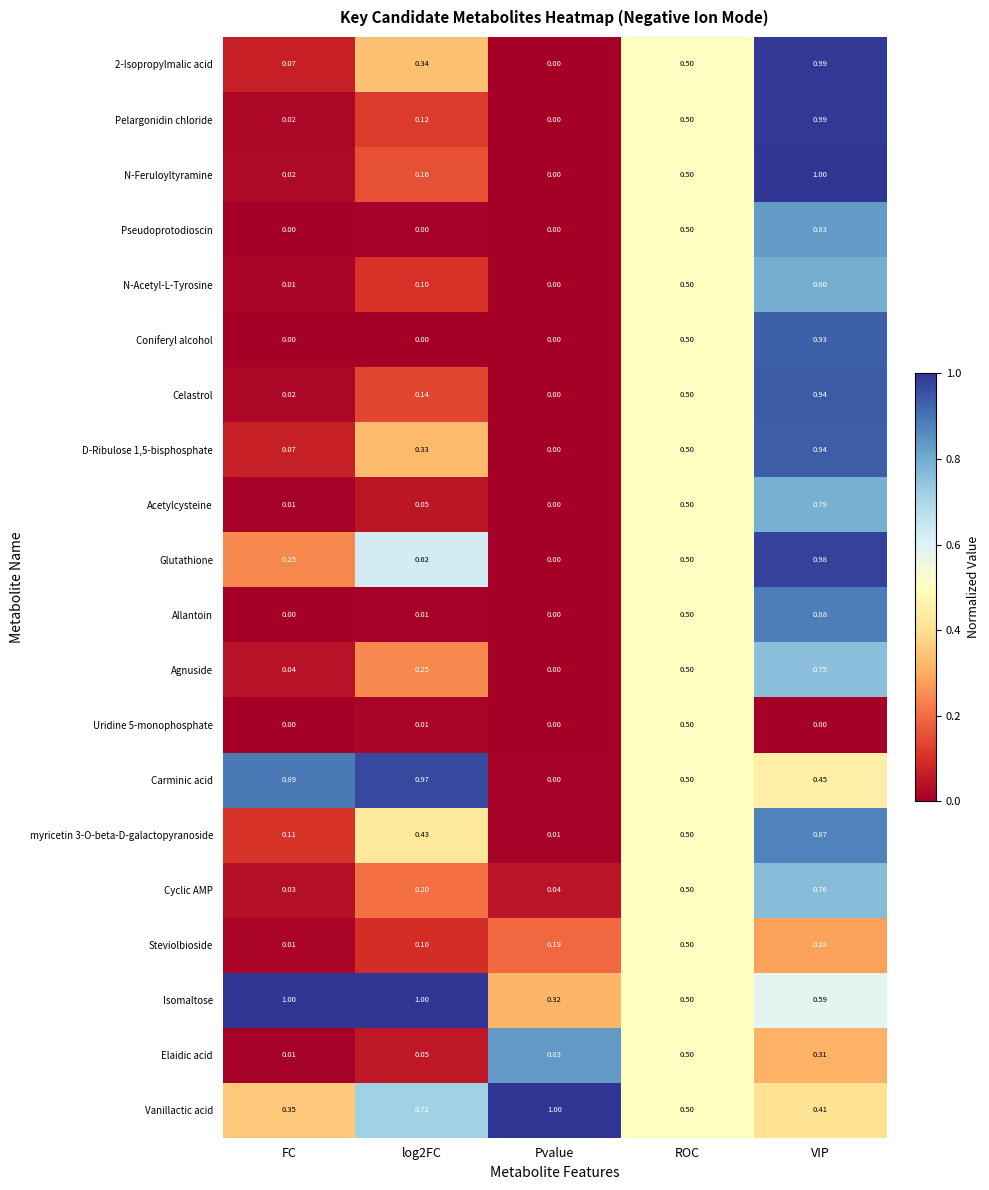

Which category has the lowest value in the 2-Isopropylmalic acid series?

Pvalue